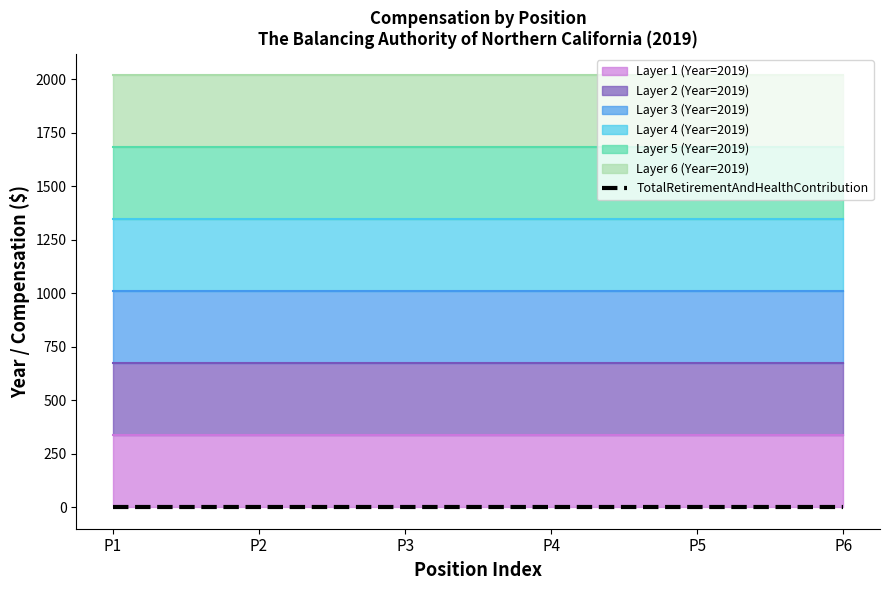

What is the approximate value of Year at Chairperson?

2019